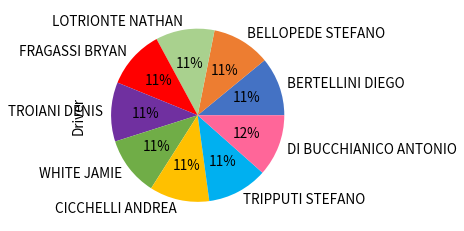

The TROIANI DENIS slice represents 20% of the pie. True or false?

False